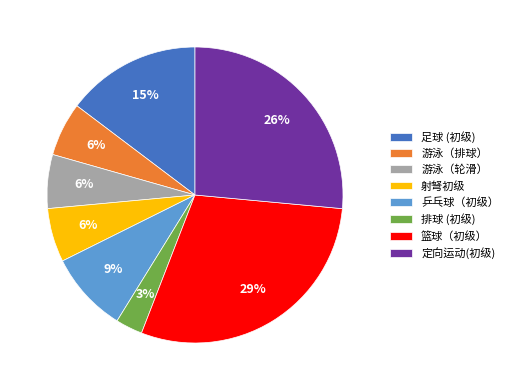

To the nearest percent, what percentage of the pie is 乒乓球（初级）?

9%